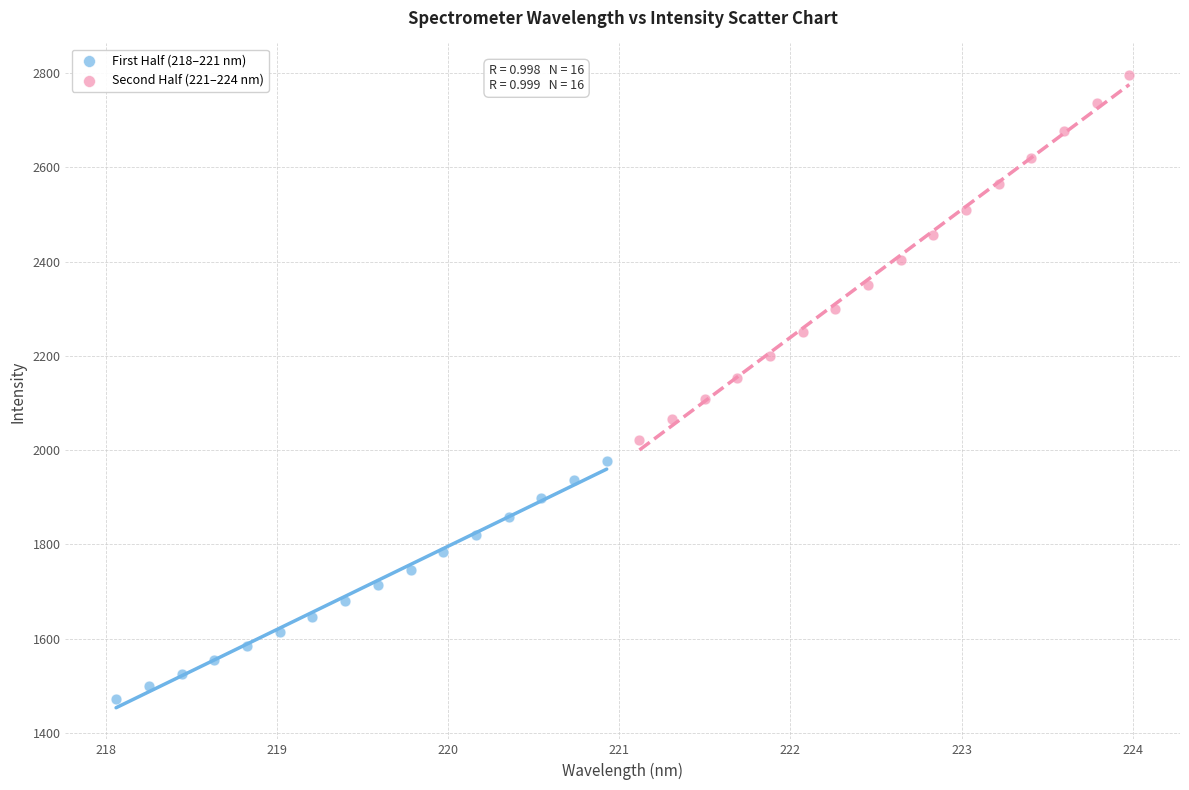

Which series reaches the maximum Y coordinate?

Second Half (221–224 nm)